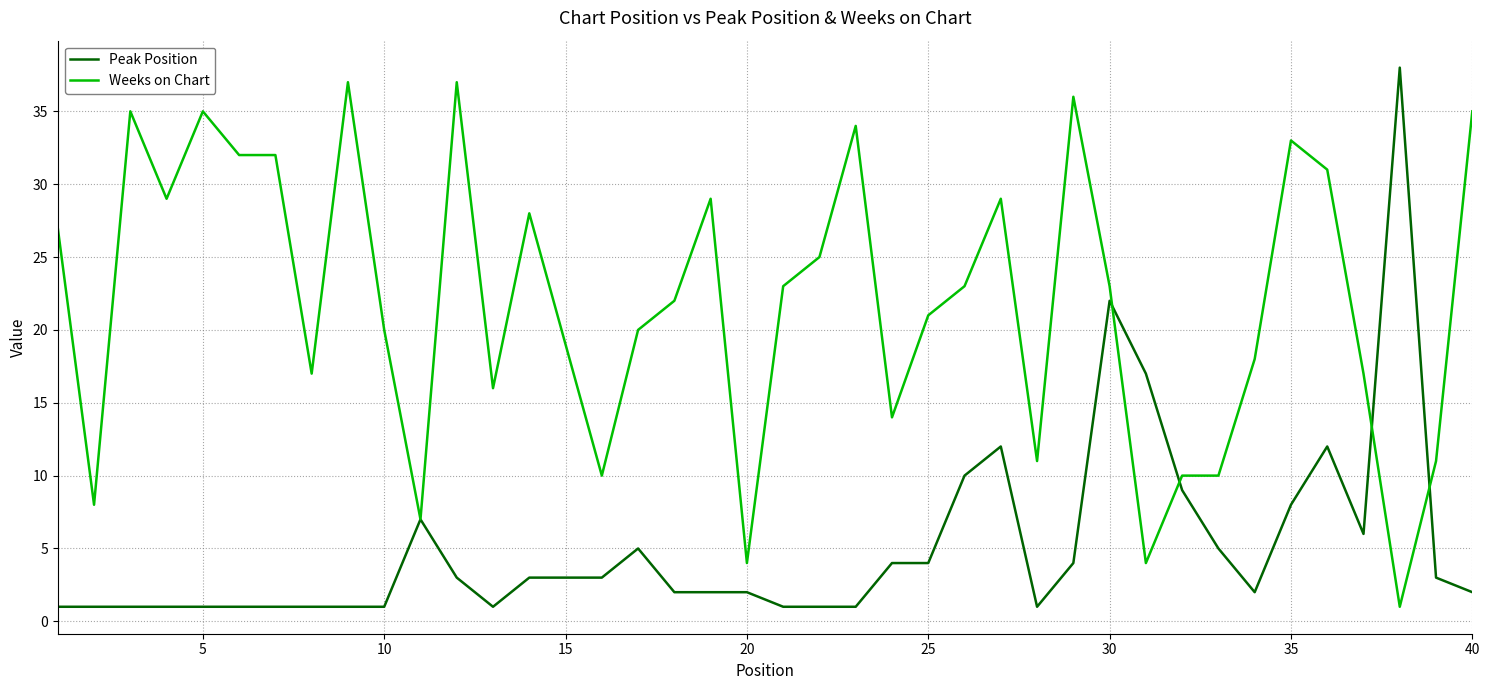

Where is Weeks on Chart nearest to the value 19?

15